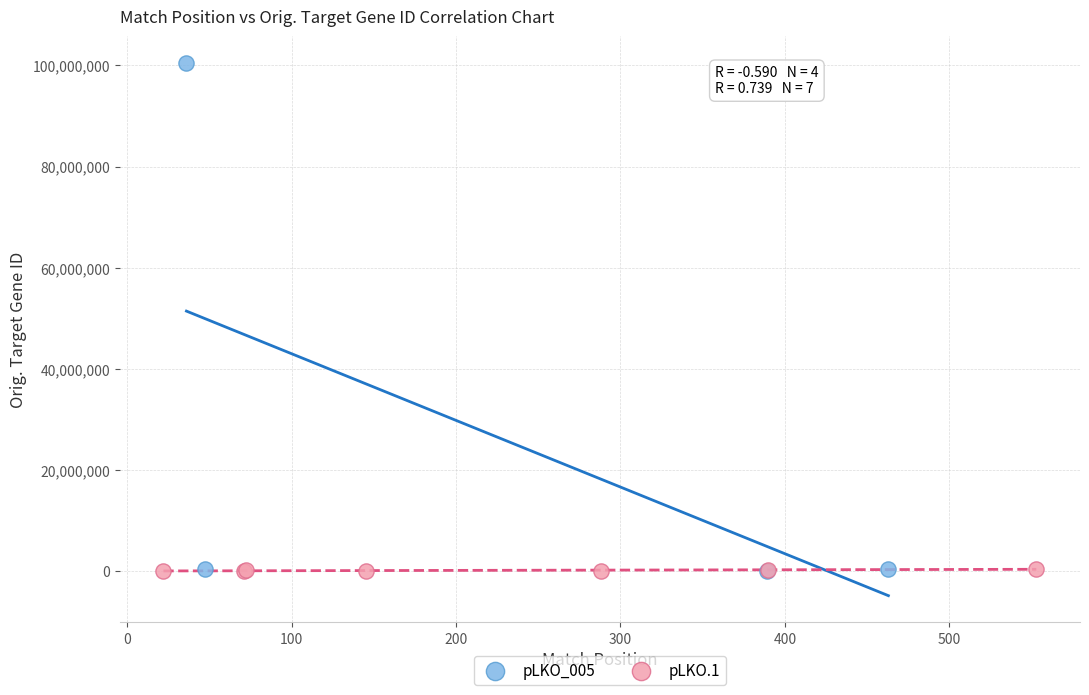

Which series has the largest Y range (max minus min)?

pLKO_005